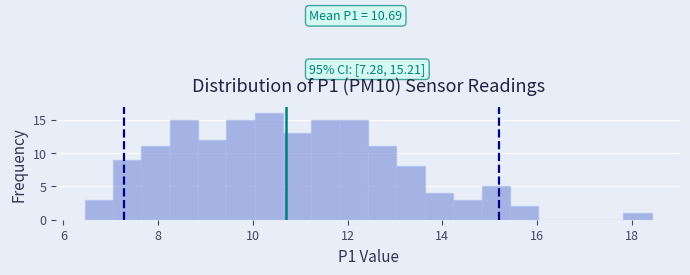

Around what value on the x-axis is the tallest bar? Give the approximate position of its centre, as read against the axis.

10.4